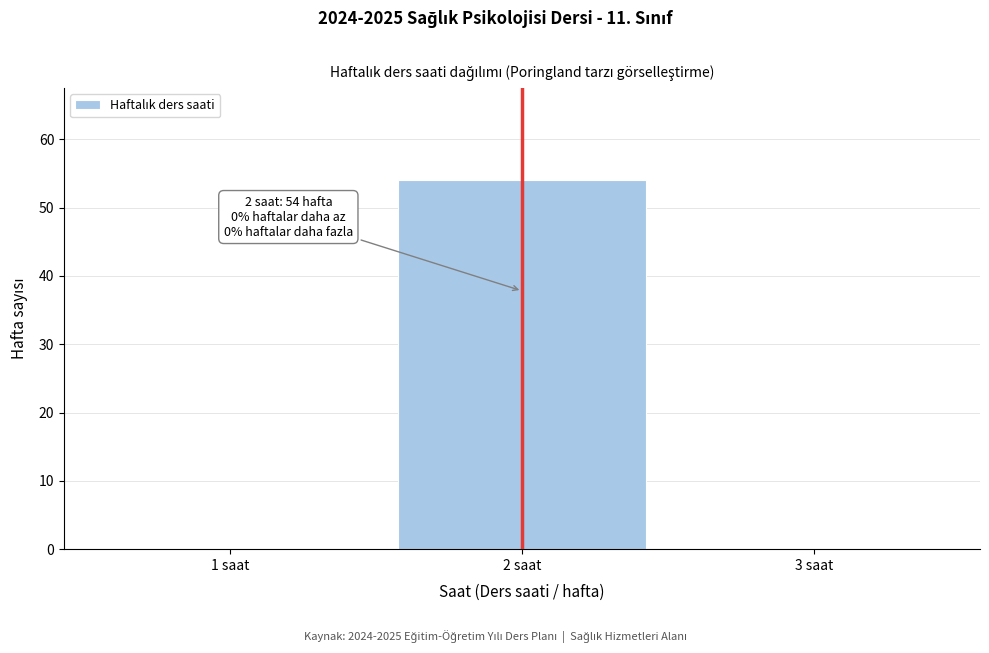

Reading left to right, what are all the values shown in this chart?

1 saat=0	2 saat=54	3 saat=0